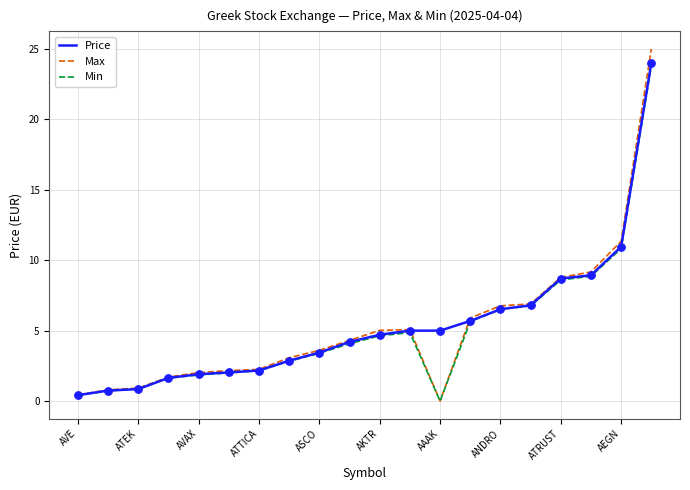

Which series has the widest spread of values?

Max